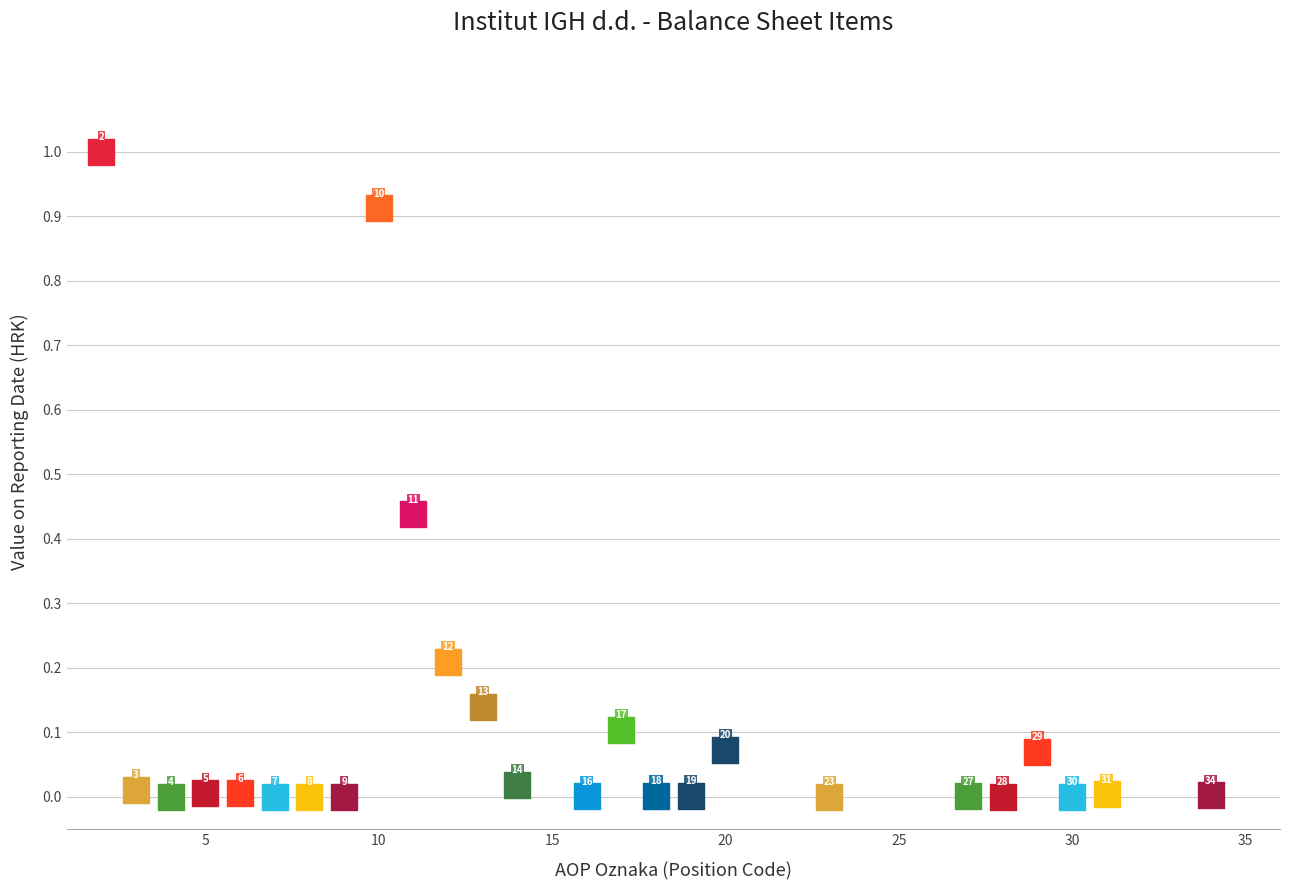

What is the range of X values (max minus min)?

32.0